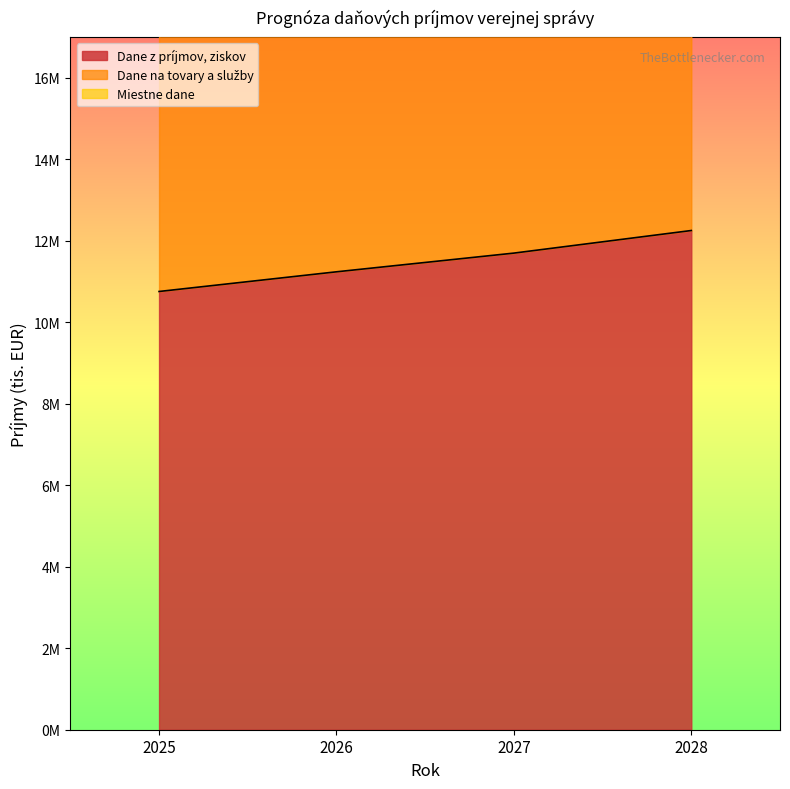

Which series has the largest total across all categories?

Miestne dane